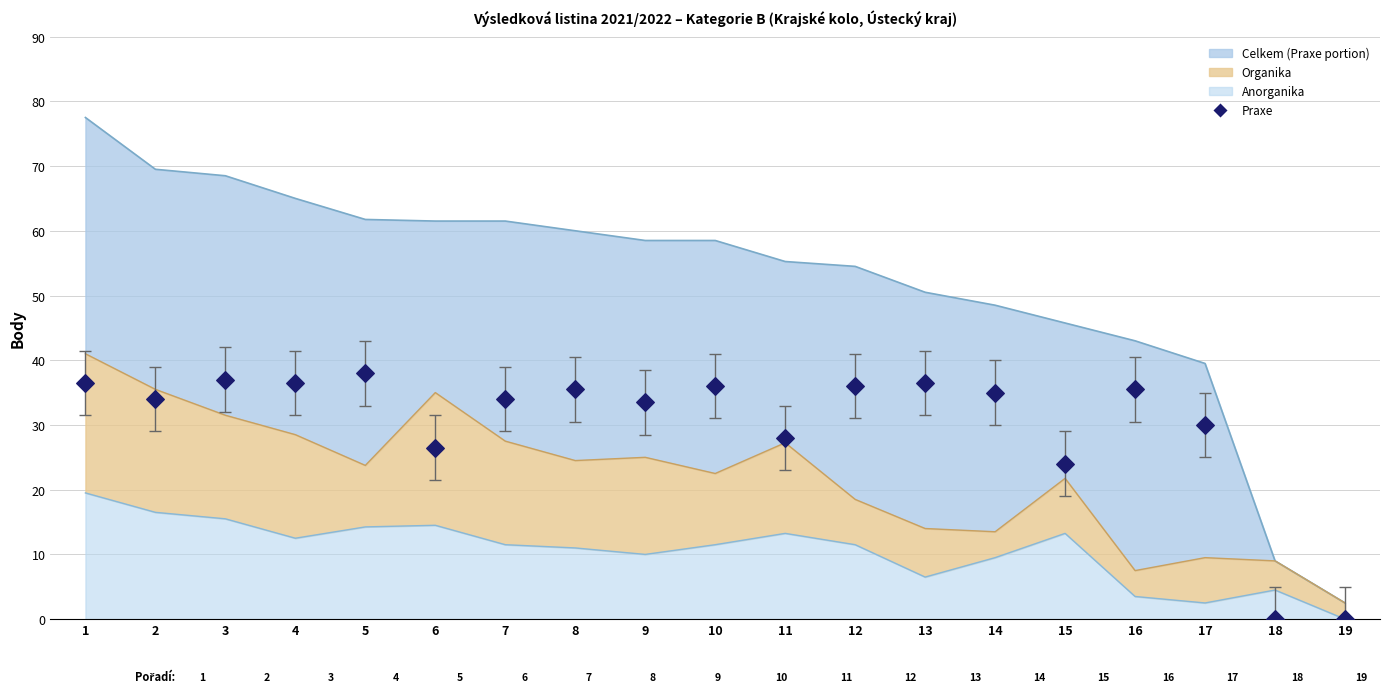

What is the change in value from 2 to 9?

-0.5